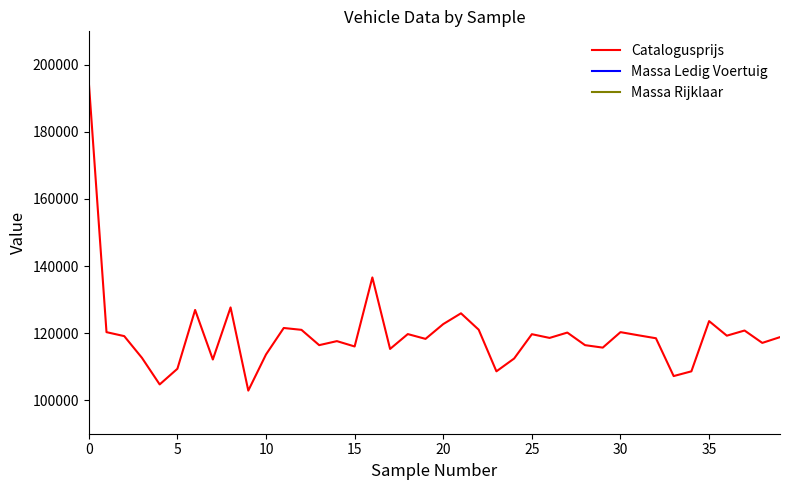

What is the lowest value of the Catalogusprijs series?

102859